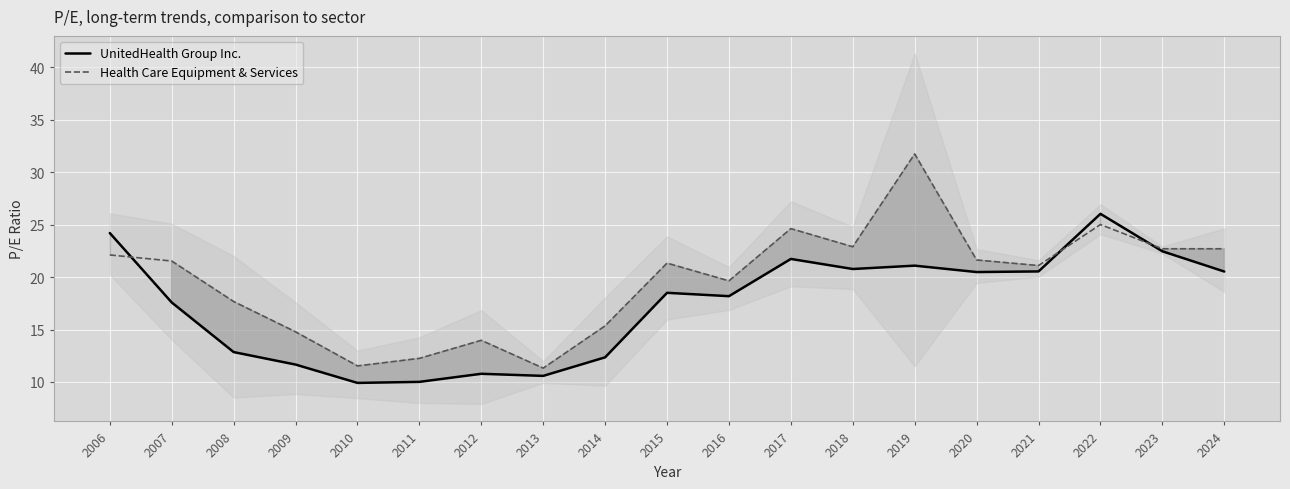

Which series has the largest total across all categories?

Health Care Equipment & Services